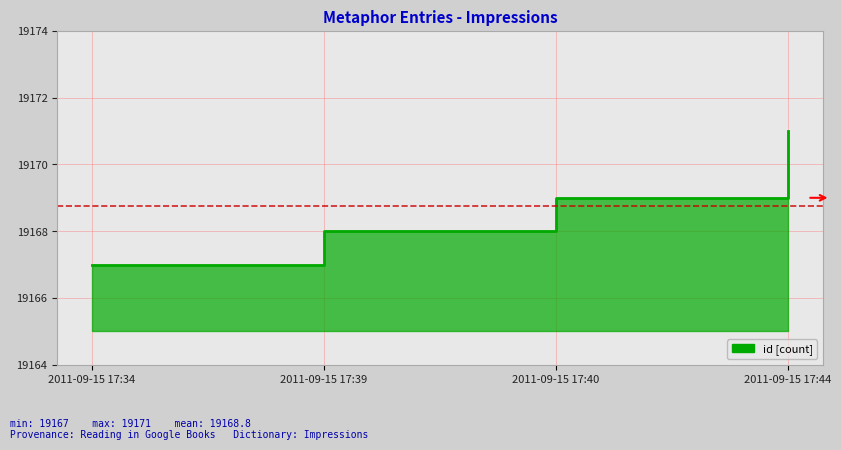

At which label does the data first exceed 19169?

2011-09-15 17:44